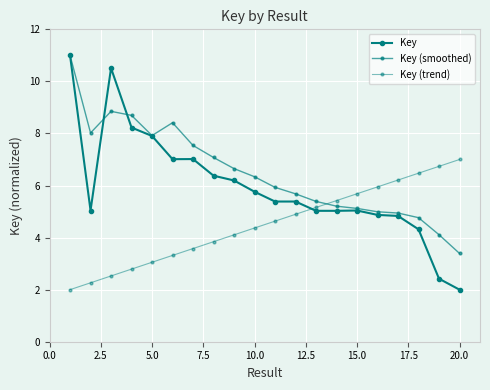

How many data points in Key (smoothed) are above 6?

10